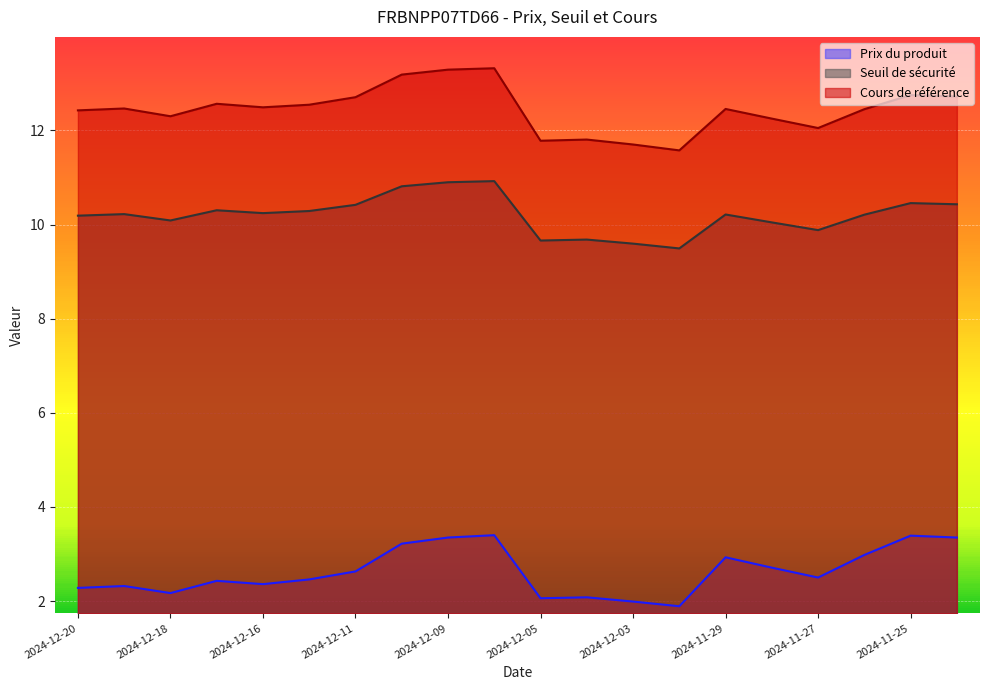

What is the label of the 13th point from the left?

2024-12-03